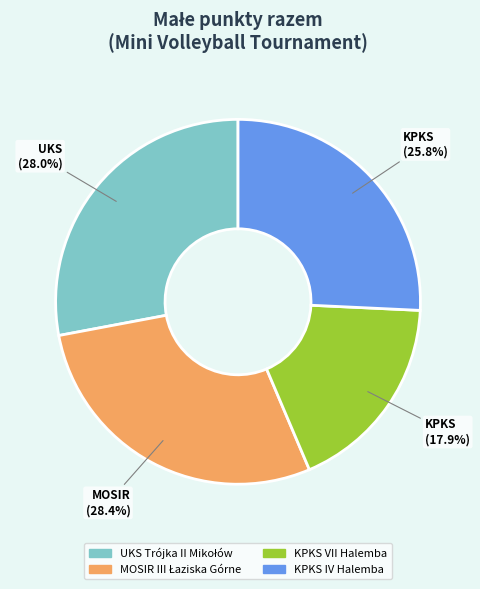

What is the smallest slice in the pie chart?

KPKS VII Halemba